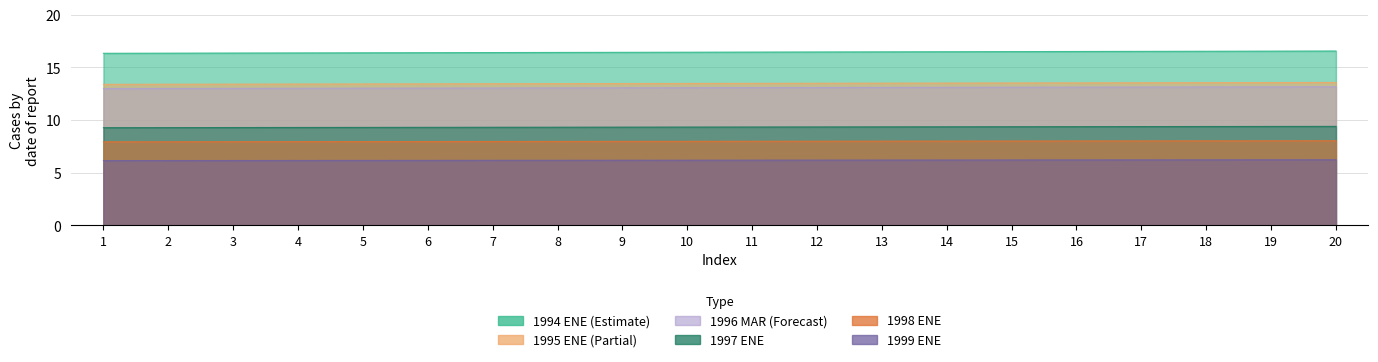

What is the average value of the 1994_ENE series?

16.5